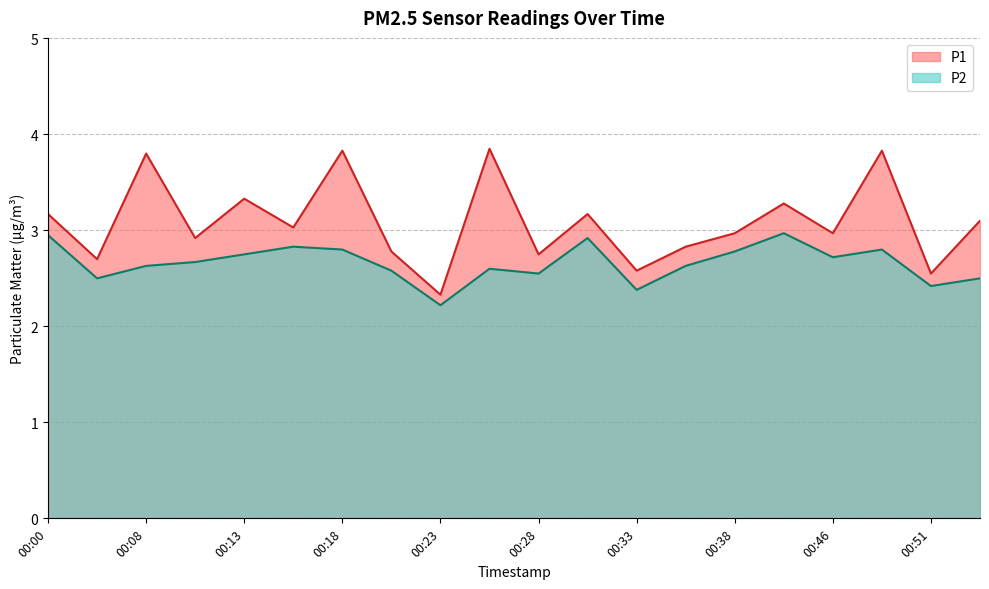

What is the value of the P2 point at the 4th from the left?

2.7